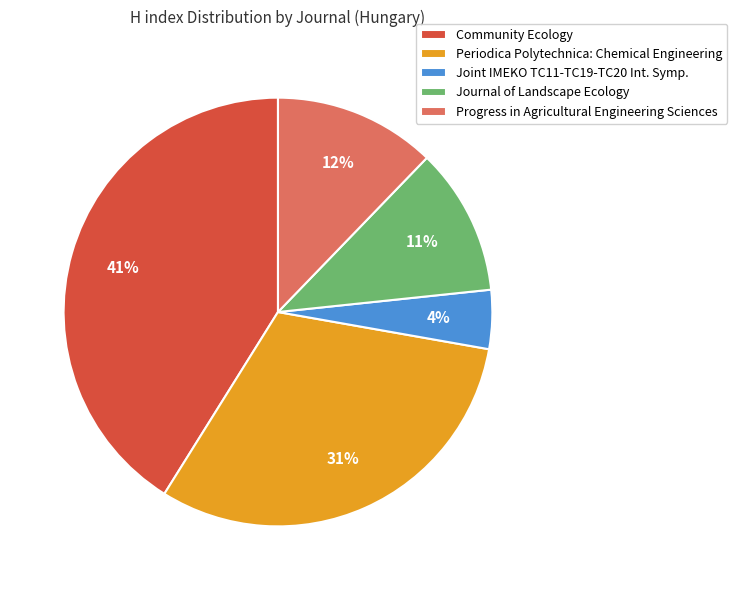

To the nearest percent, what is the difference between the largest and smallest slice percentages?

37%